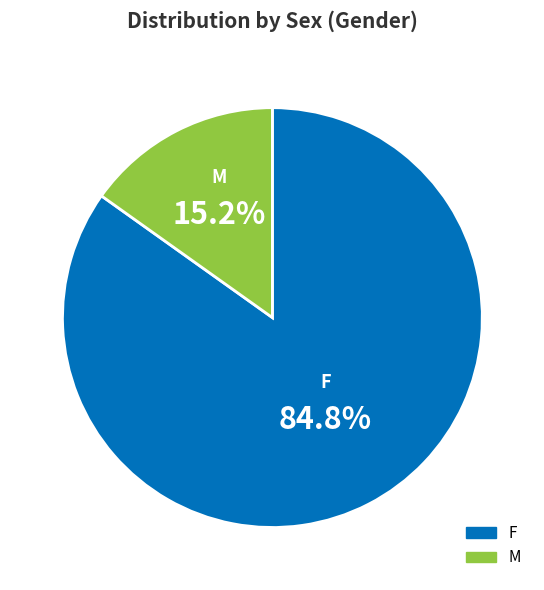

Which category accounts for the majority?

F